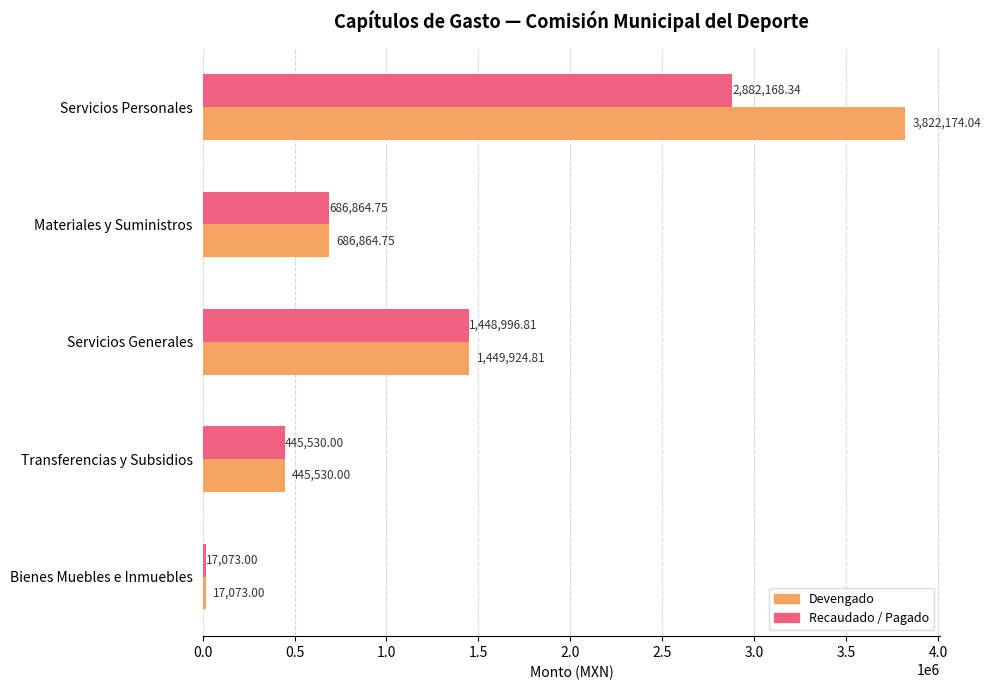

What is the sum of all Recaudado / Pagado values?

5480632.9